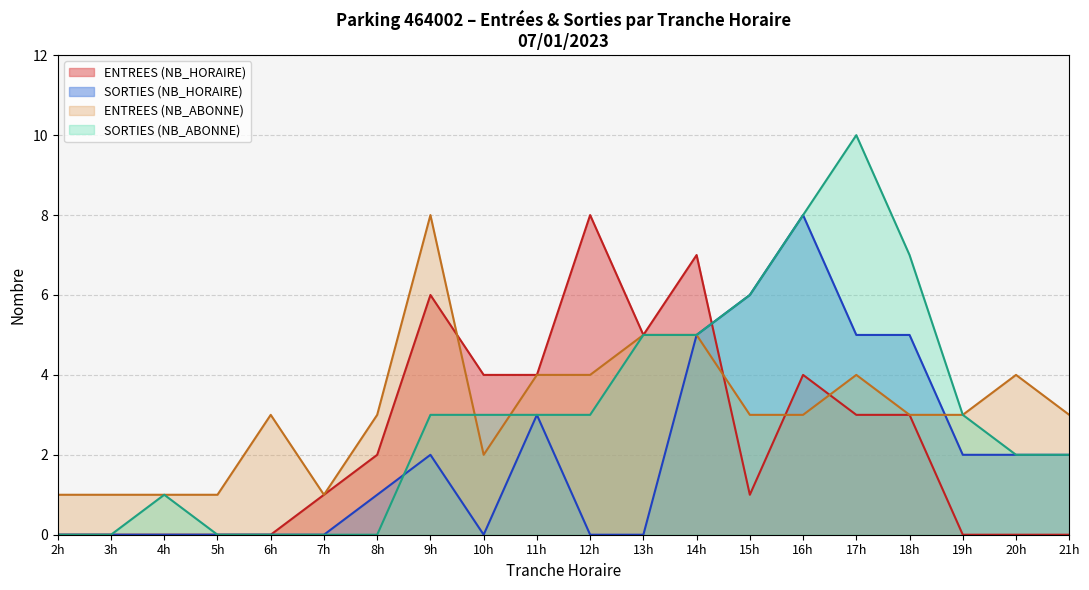

The SORTIES series shows 3 at 17. True or false?

False